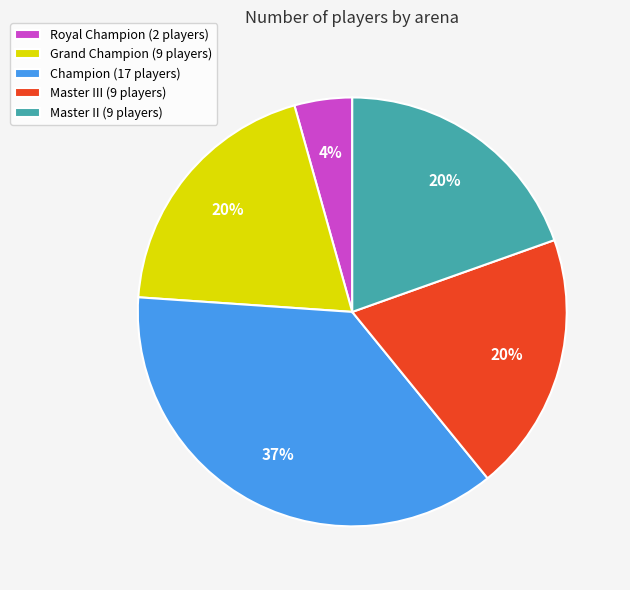

What percentage is the Master II (9 players) slice, to the nearest percent?

20%